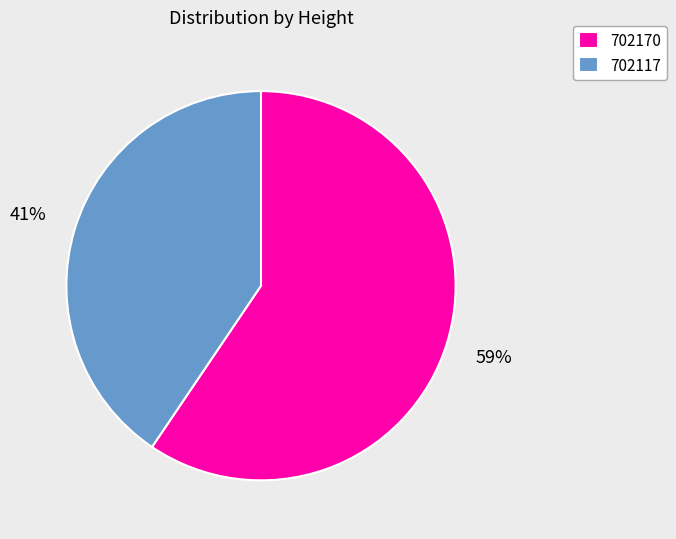

What is the largest slice in the pie chart?

702170